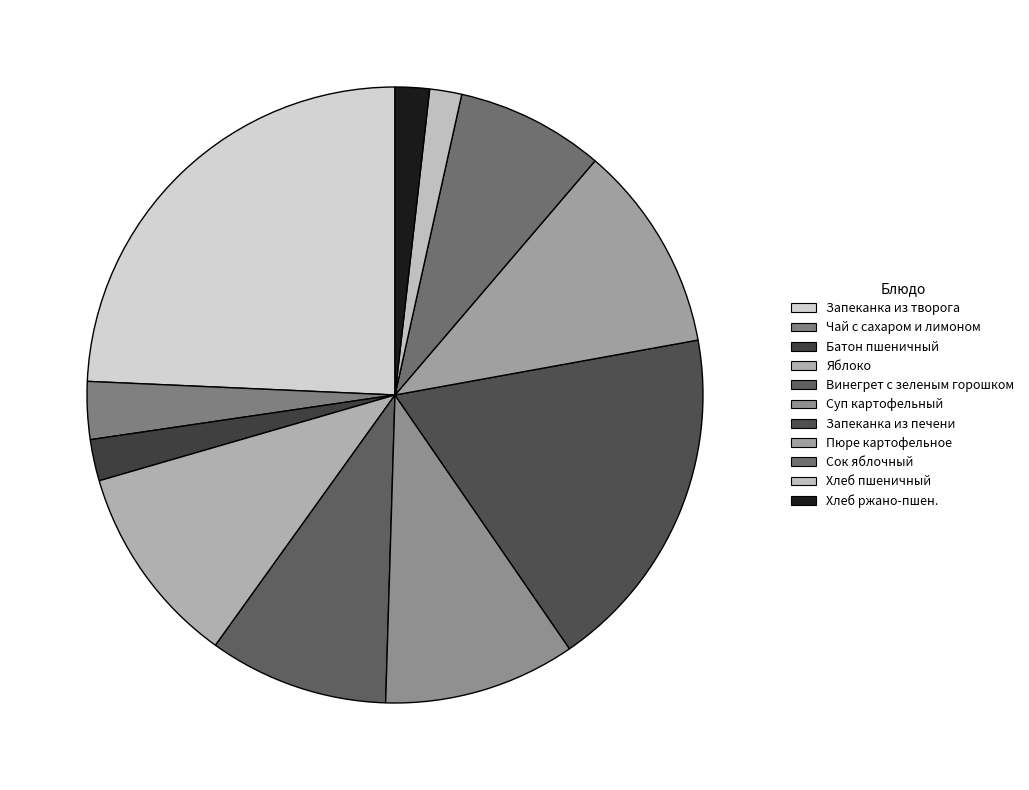

What is the ratio of the value at Запеканка из печени to the value at Суп картофельный?

1.8